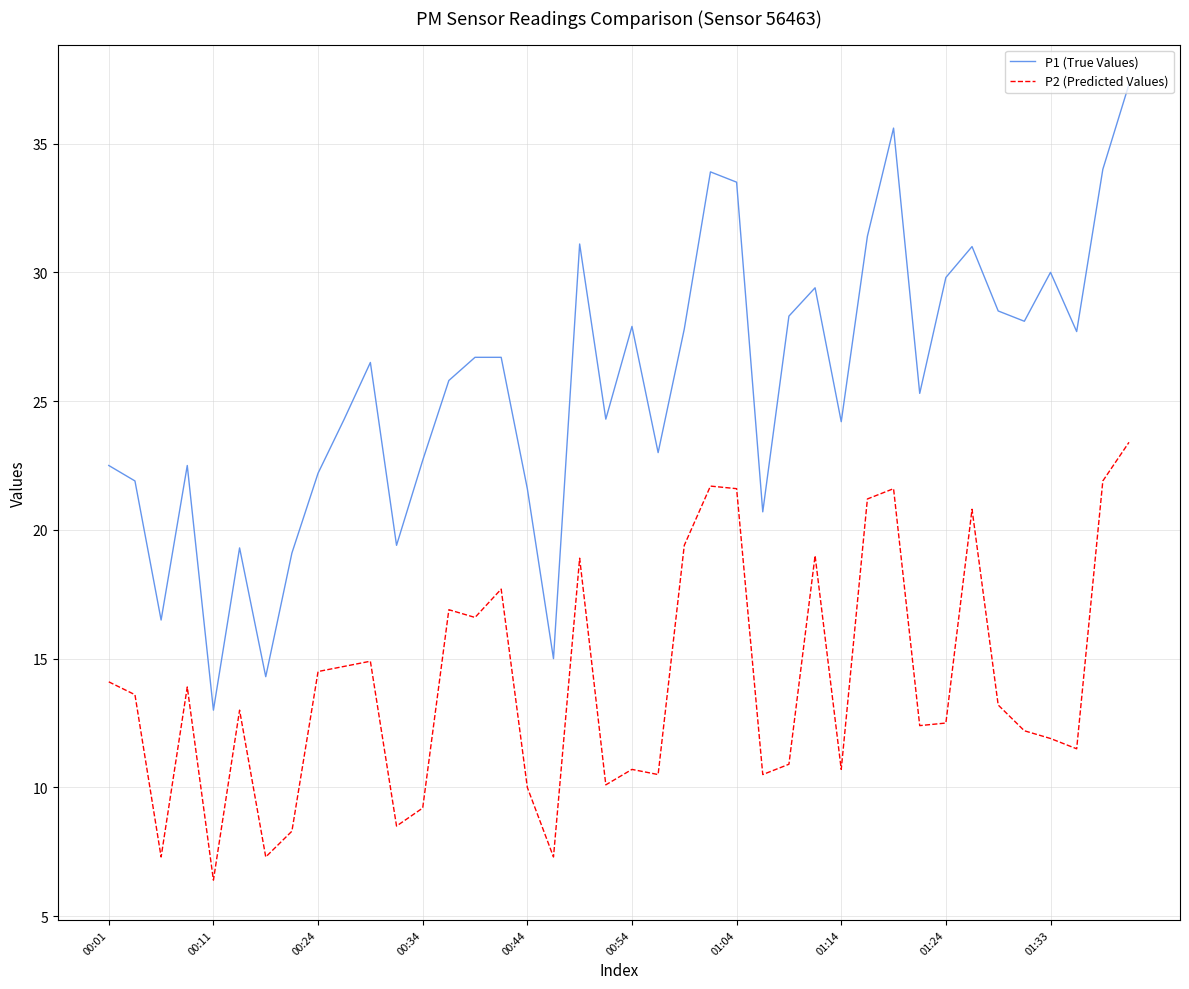

What is the sum of all P1 (True Values) values?

1022.8